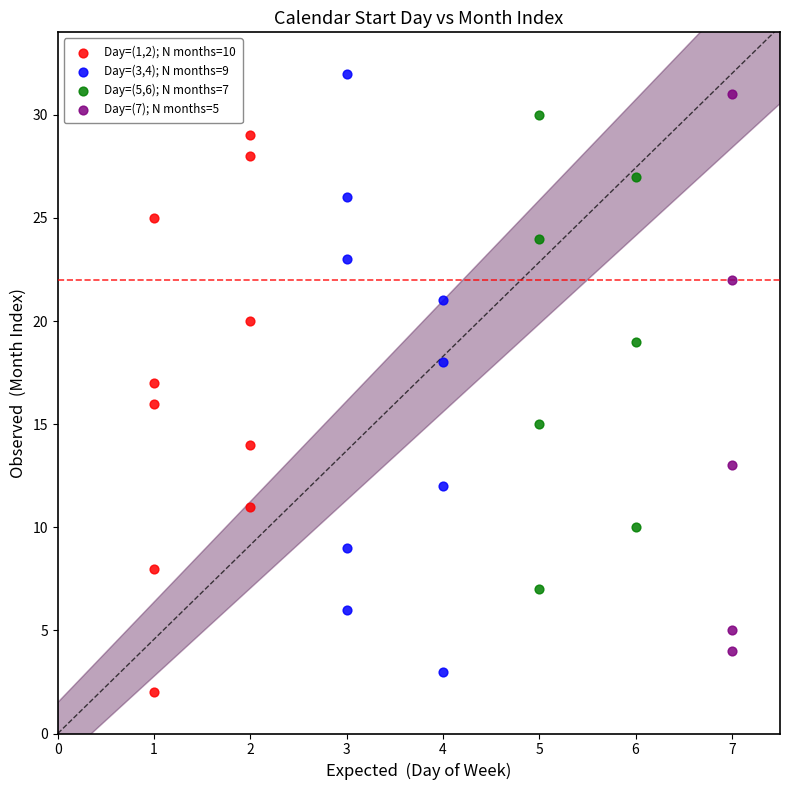

Which series contains the lowest Y value?

Day=(1,2); N months=10